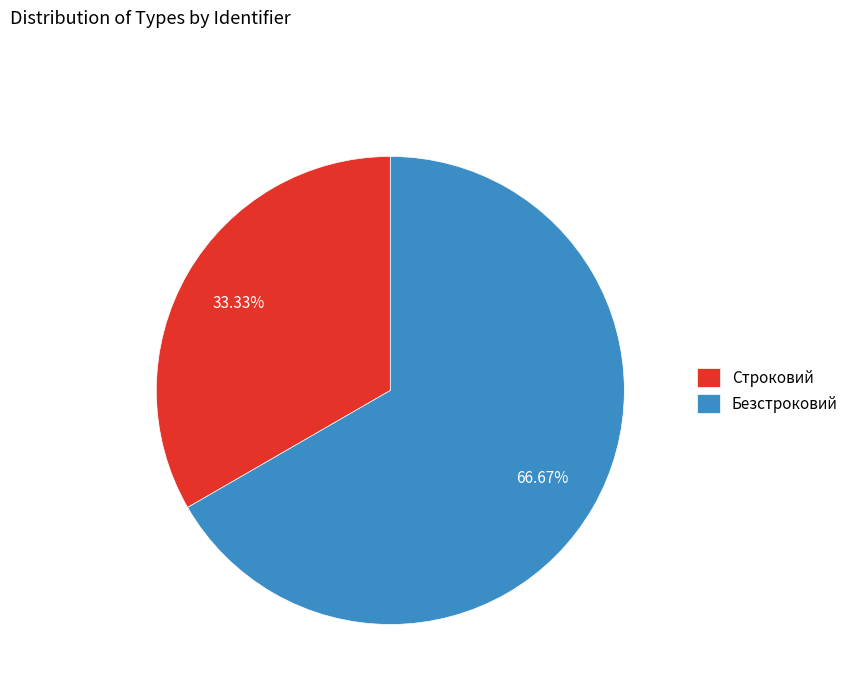

To the nearest percent, what is the combined percentage of Строковий and Безстроковий?

100%